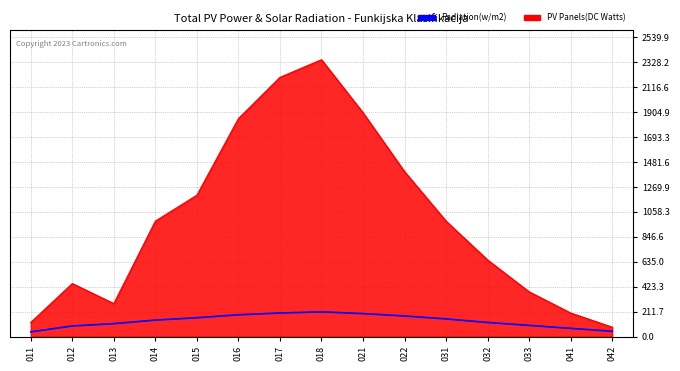

Which series has the largest range (max minus min)?

PV Panels(DC Watts)